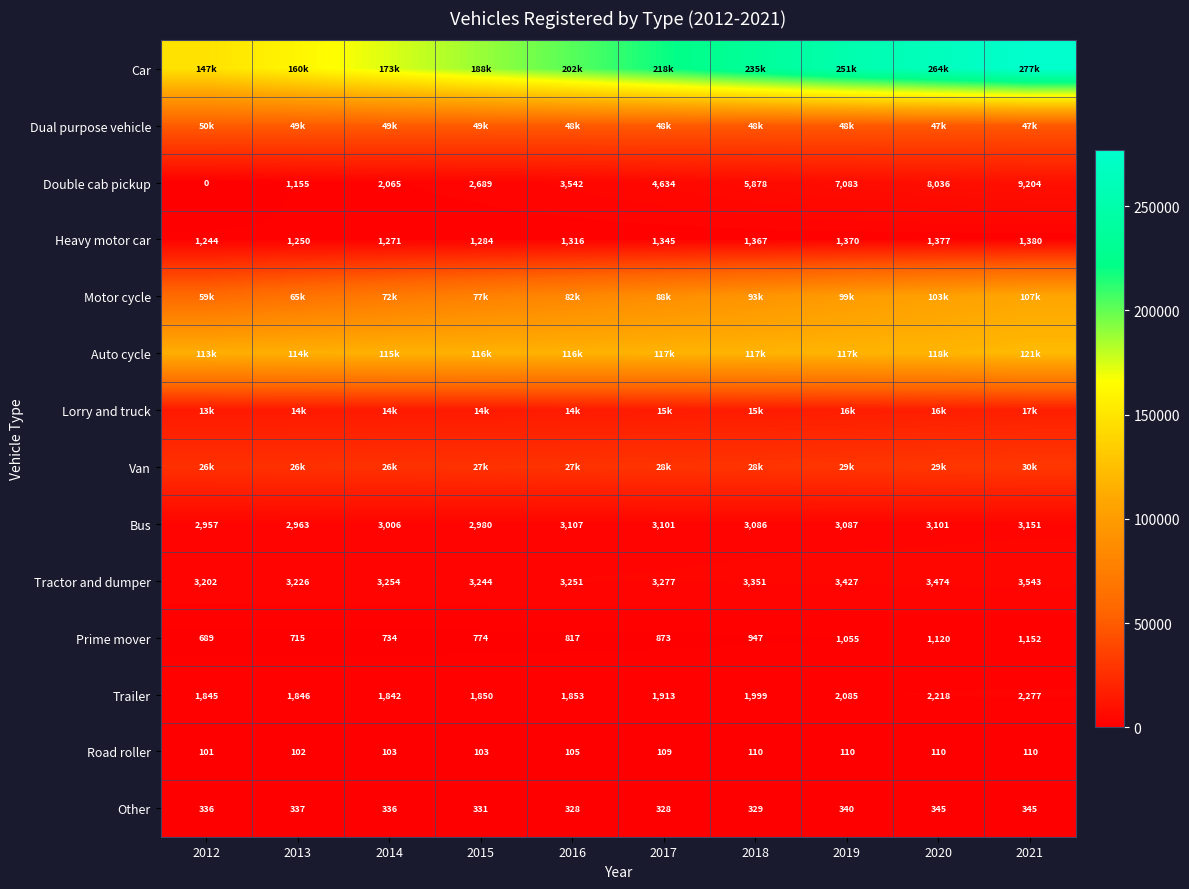

At how many categories does at least one series exceed 90402?

10